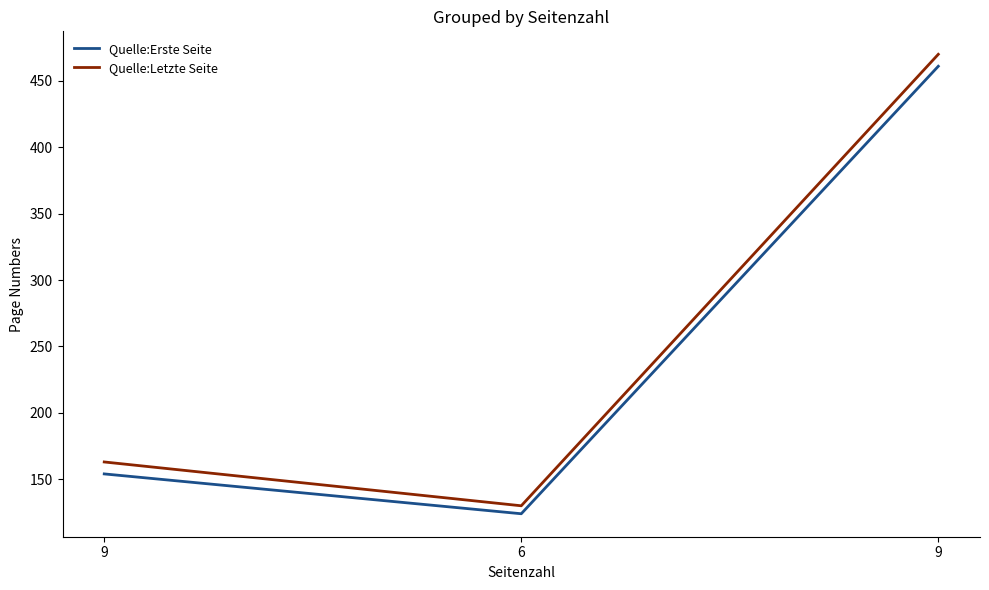

Reading left to right, list all the values displayed in this chart.

Quelle:Erste Seite: 9=154	6=124	9=461
Quelle:Letzte Seite: 9=163	6=130	9=470